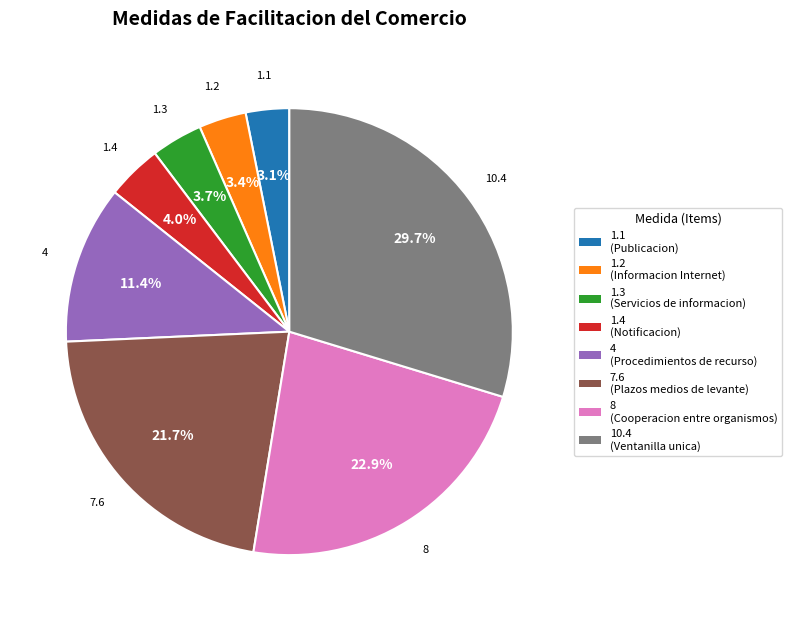

Which has a higher value, 1.2 or 4?

4